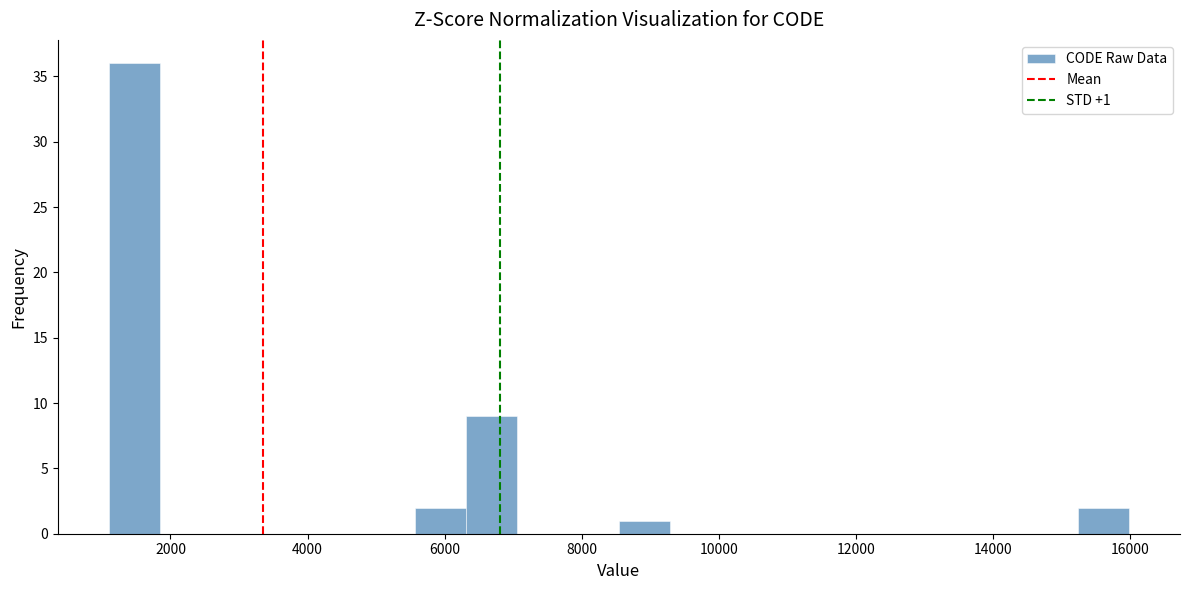

Read against the x-axis, roughly where is the centre of the tallest bar?

1400